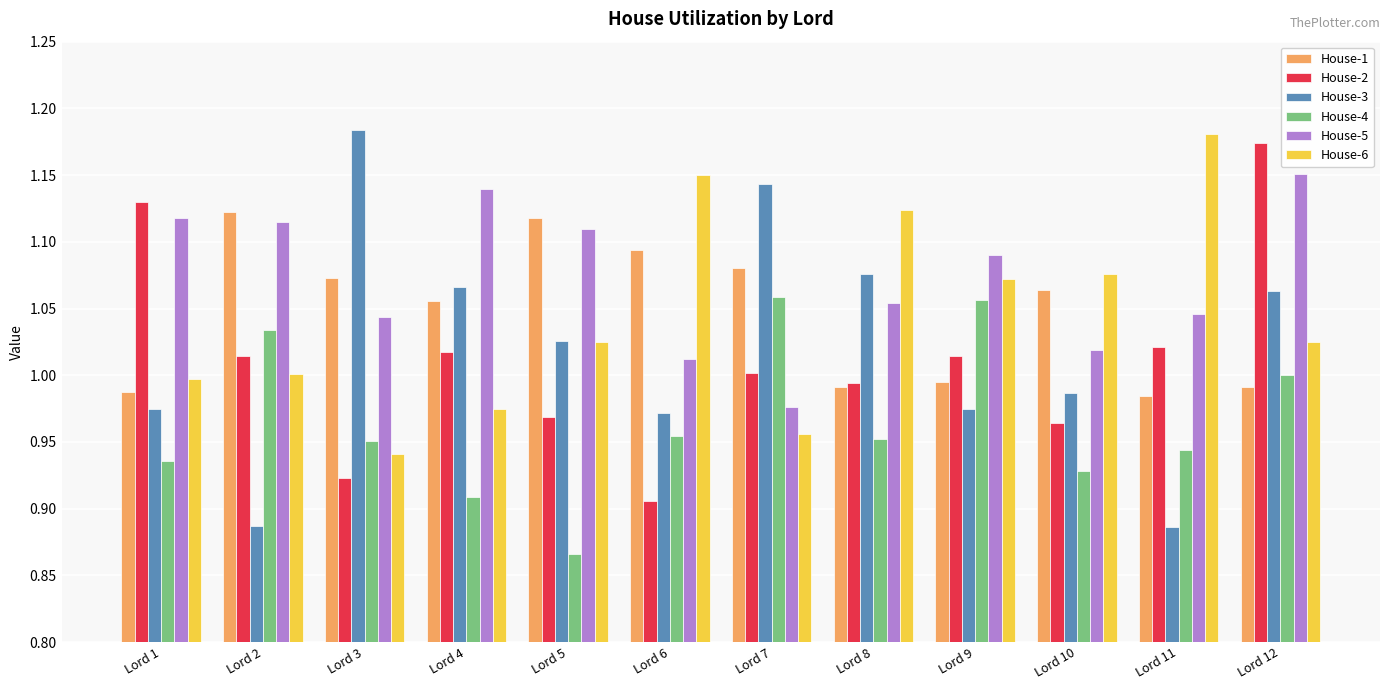

Where is House-2 nearest to the value 1?

Lord 7